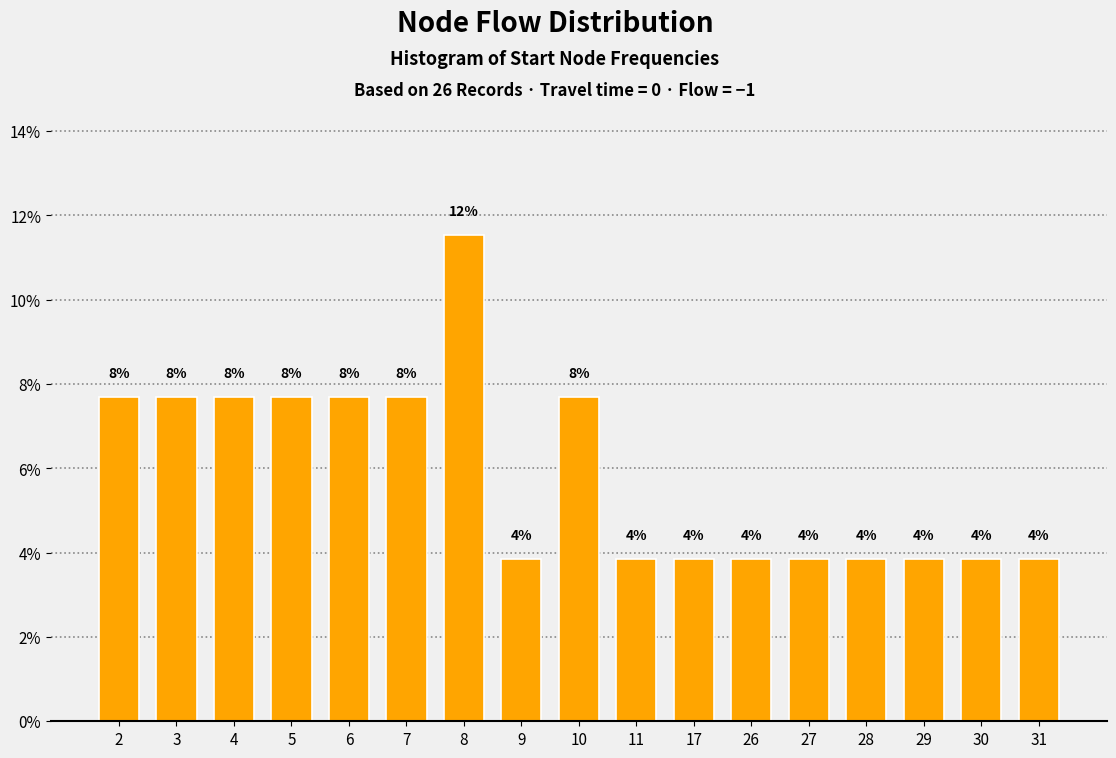

Does the chart contain any negative values?

No